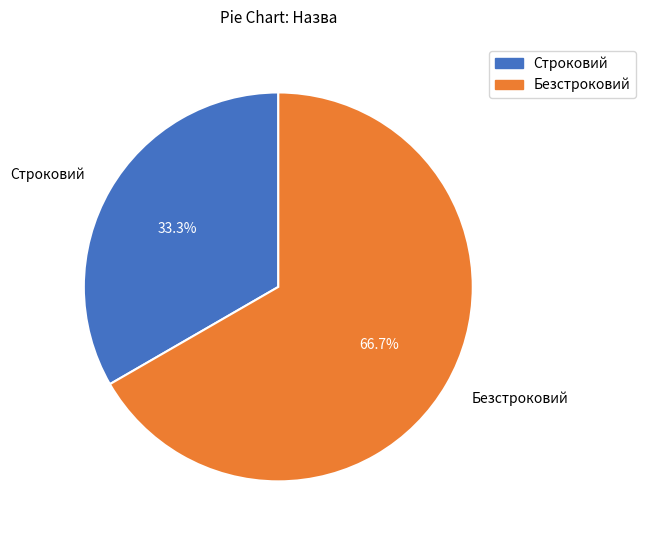

Approximately how many times larger is the value at Строковий compared to Безстроковий?

0.5